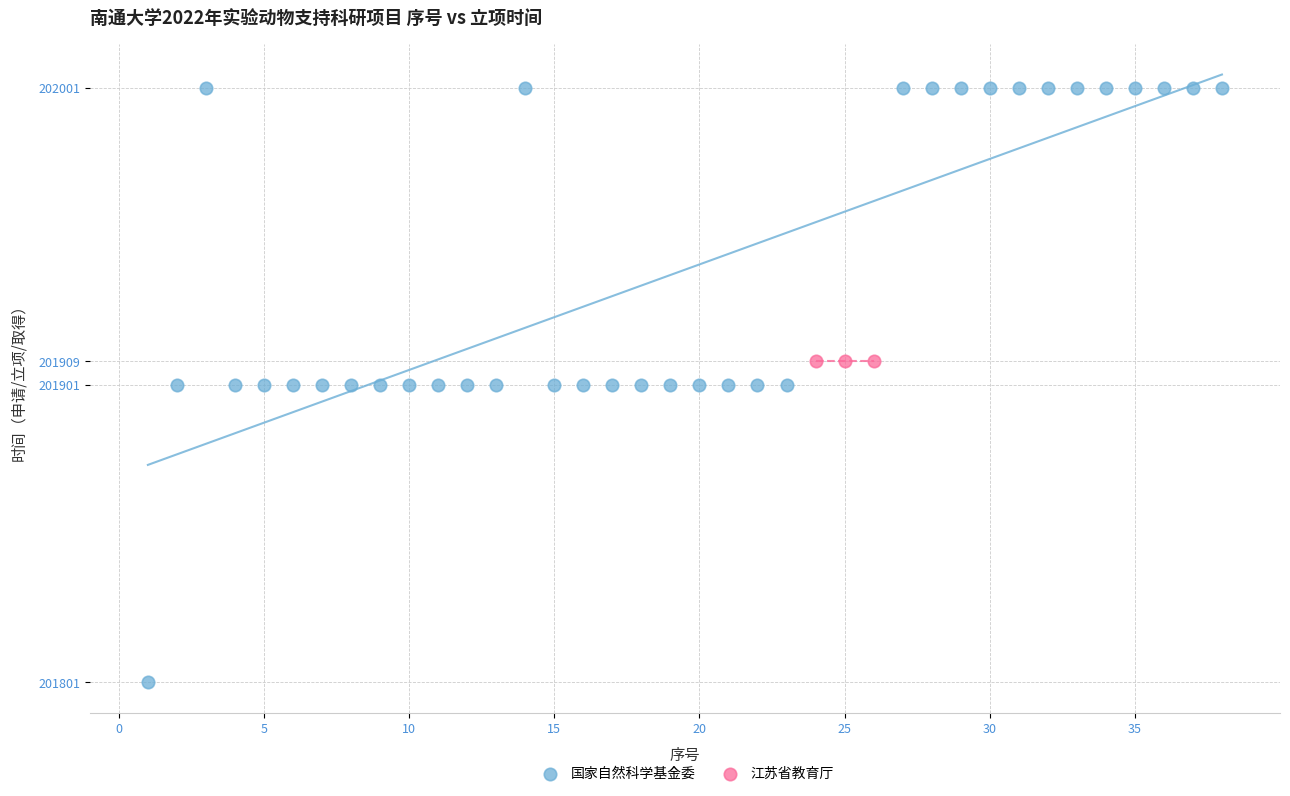

Which series contains the lowest Y value?

国家自然科学基金委